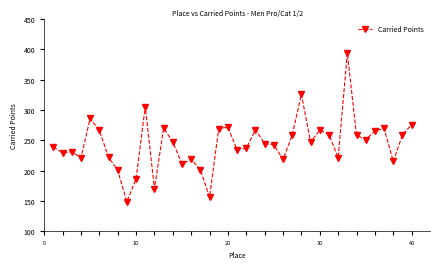

What is the greatest value displayed?

394.1